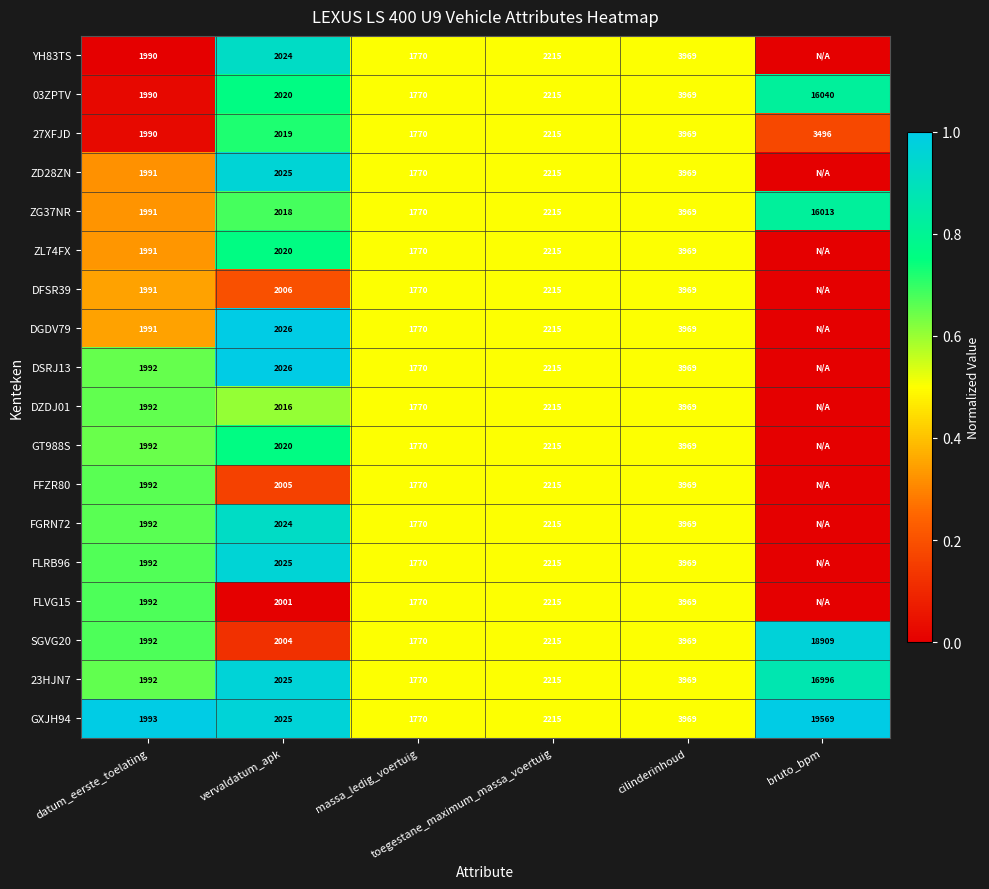

What is the difference between the second highest and second lowest values in the GXJH94 series?

1976